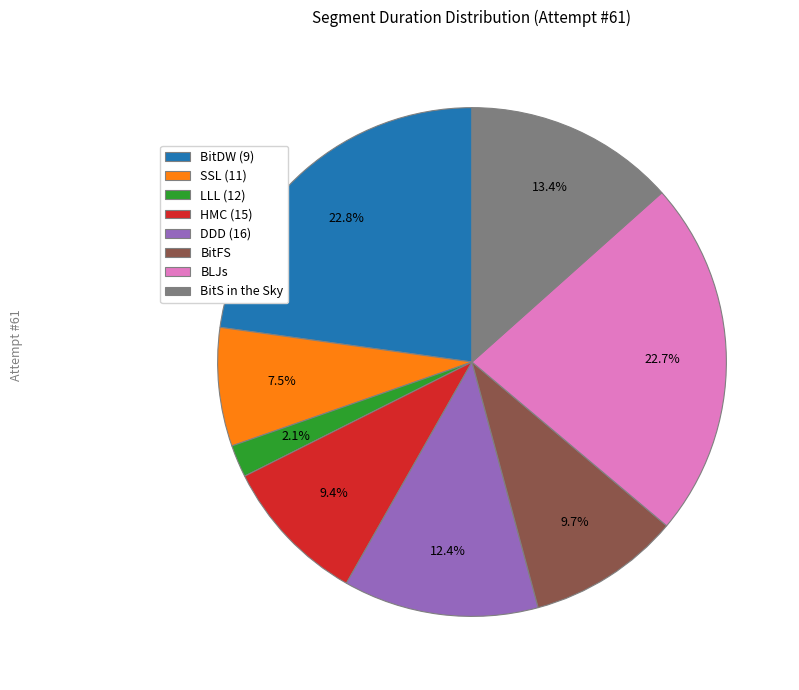

Does any single category account for the majority?

No